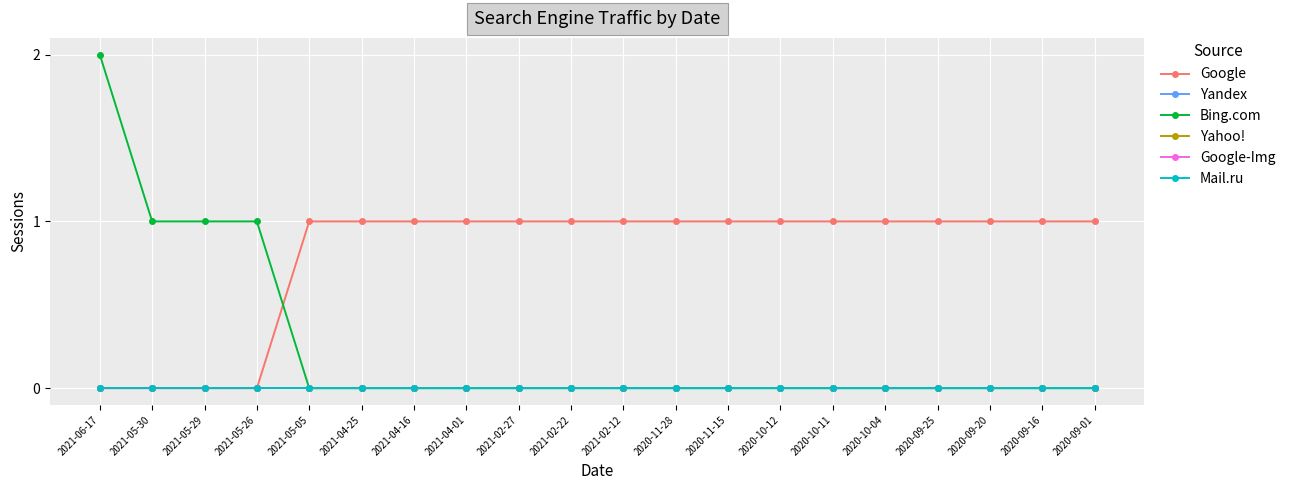

Does the chart have visible grid lines?

Yes